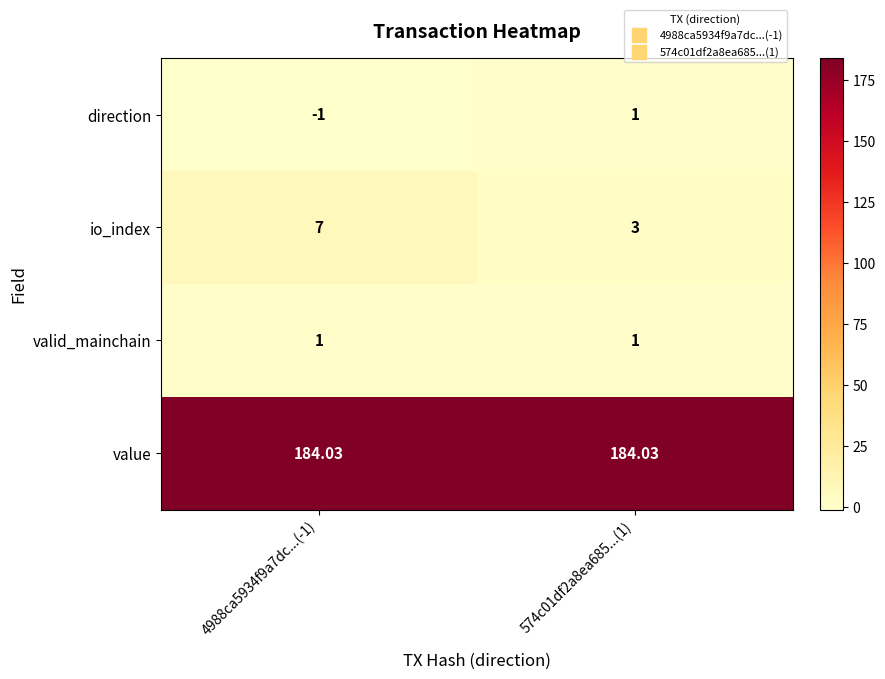

Which series has the largest total across all categories?

value